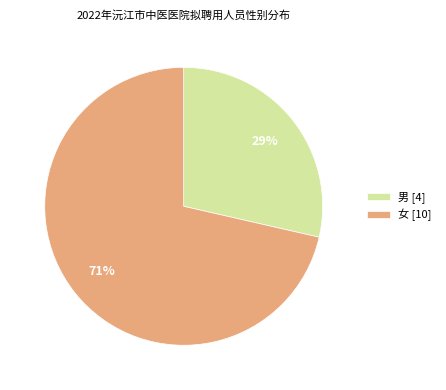

Is it true that 女 is 71% of the pie?

True